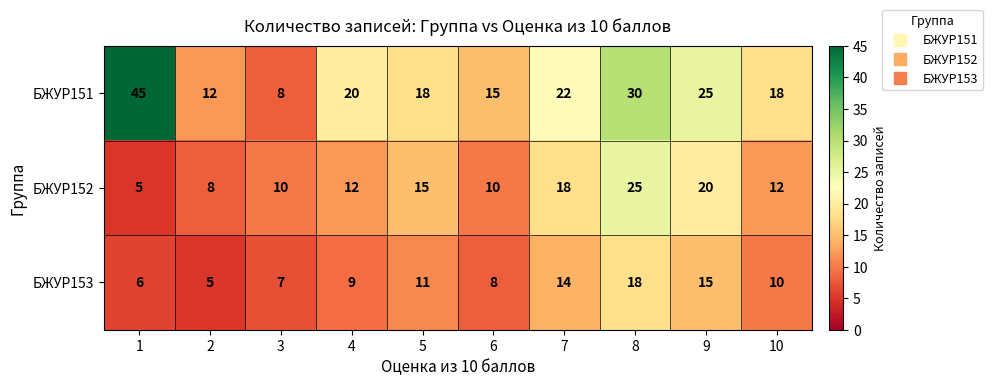

What is the difference between the БЖУР151 values at 1 and 3?

37